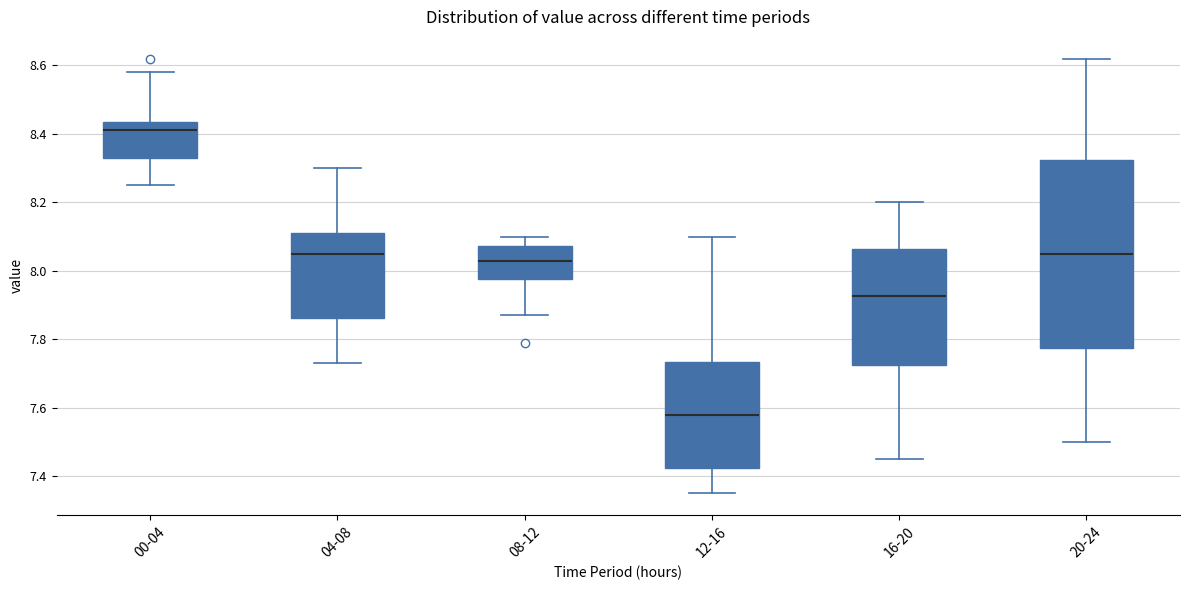

Reading left to right, read every box against the y-axis: the position of its median line, the range the box covers, and the ends of its whiskers. The values are not printed on the chart, so give them approximately, as read against the axis.

00-04: median 8.42, box 8.34 to 8.44, whiskers 8.26 to 8.58
04-08: median 8.06, box 7.86 to 8.12, whiskers 7.74 to 8.30
08-12: median 8.04, box 7.98 to 8.08, whiskers 7.88 to 8.10
12-16: median 7.58, box 7.42 to 7.74, whiskers 7.36 to 8.10
16-20: median 7.92, box 7.72 to 8.06, whiskers 7.46 to 8.20
20-24: median 8.06, box 7.78 to 8.32, whiskers 7.50 to 8.62